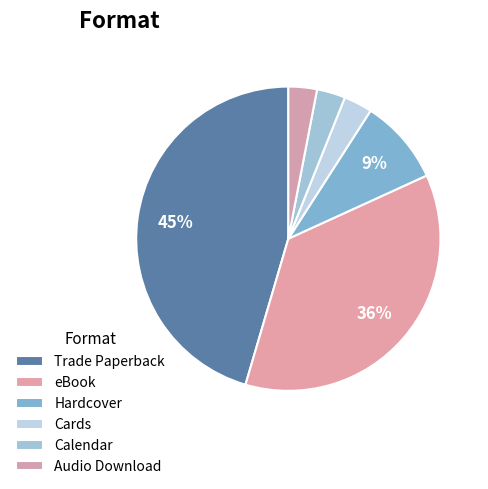

Does Trade Paperback represent more than half of the total?

No